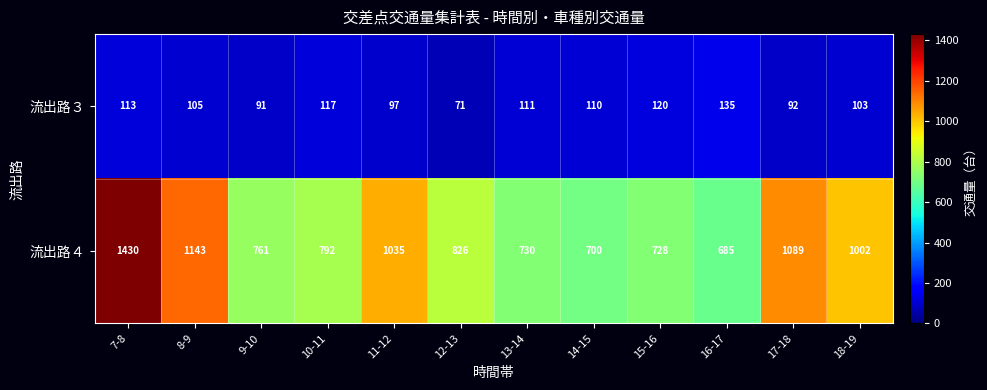

Which series has the largest total across all categories?

流出路４